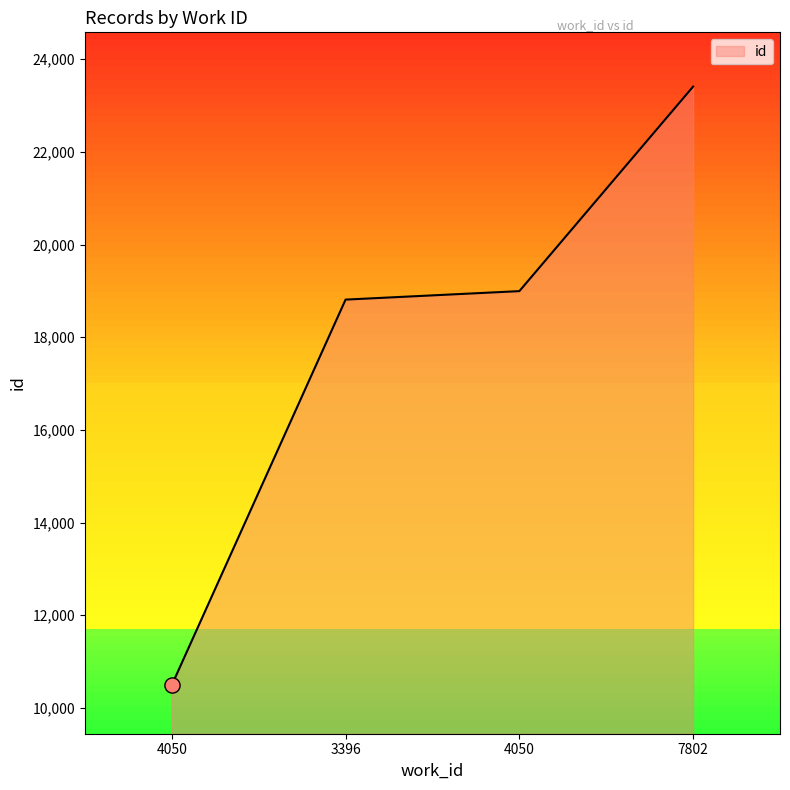

What is the ratio of the value at 3396 to the value at 4050?

1.0